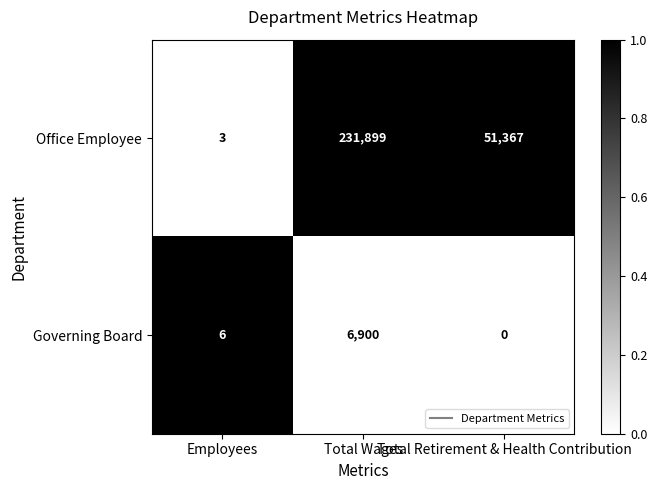

Which series has the largest total across all categories?

Office Employee